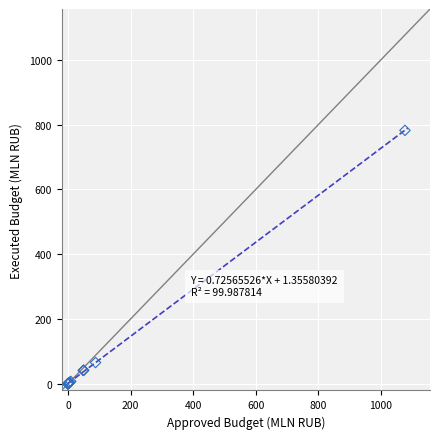

What Y value in the scatter plot is closest to 390?

65.6